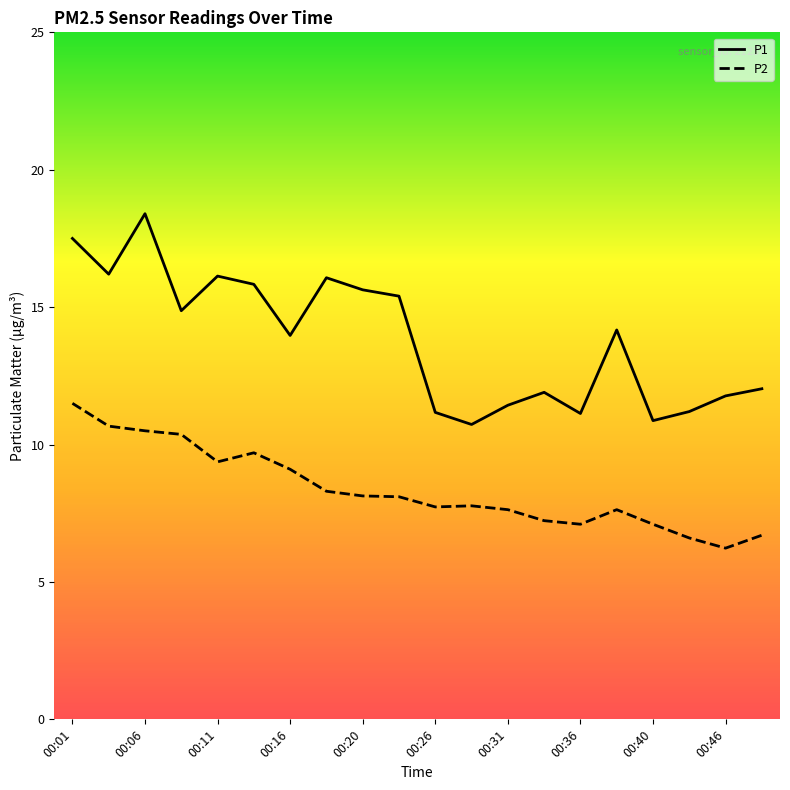

Which series has the largest total across all categories?

P1